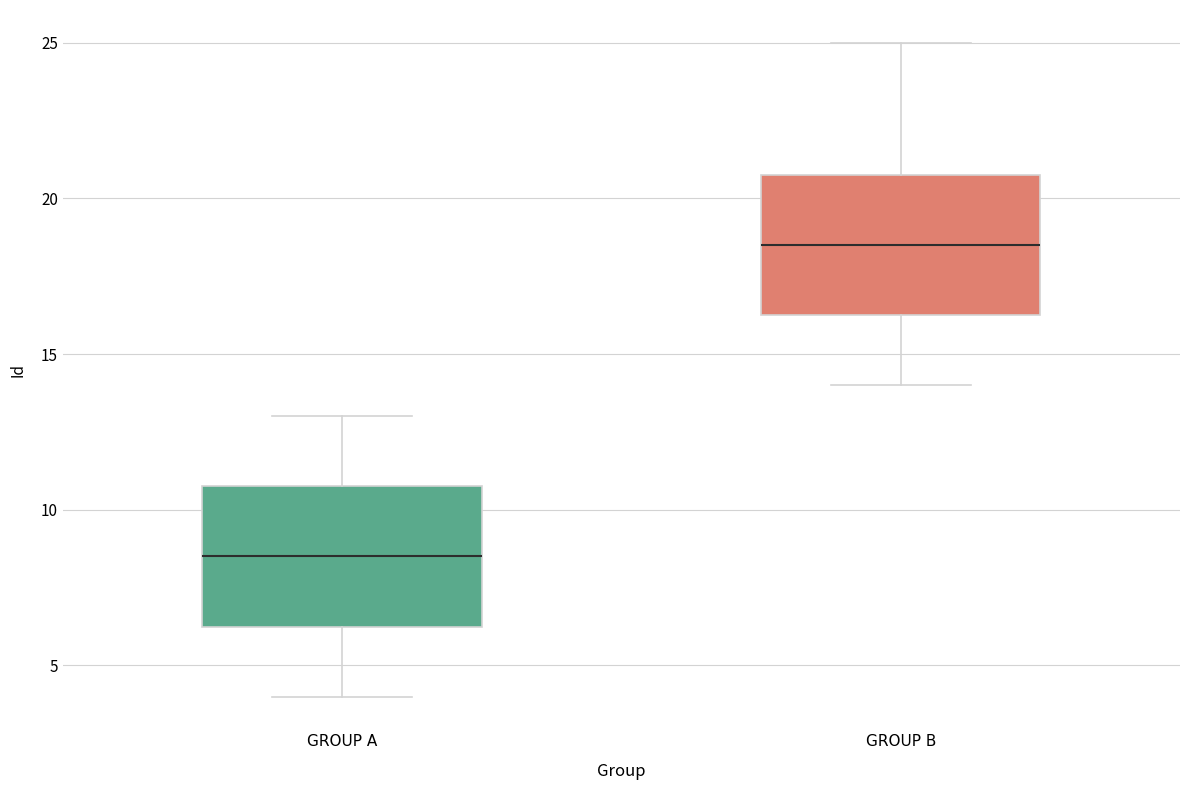

Which box has the lowest median line?

GROUP A